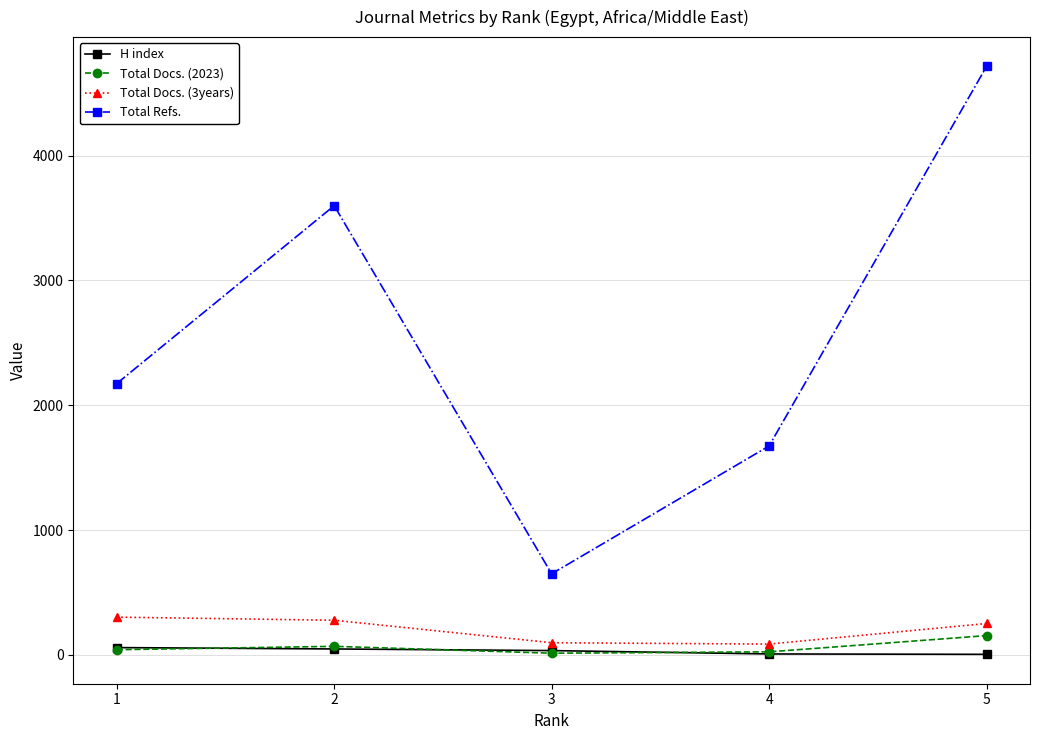

Where is the first local minimum for Total Refs.?

3